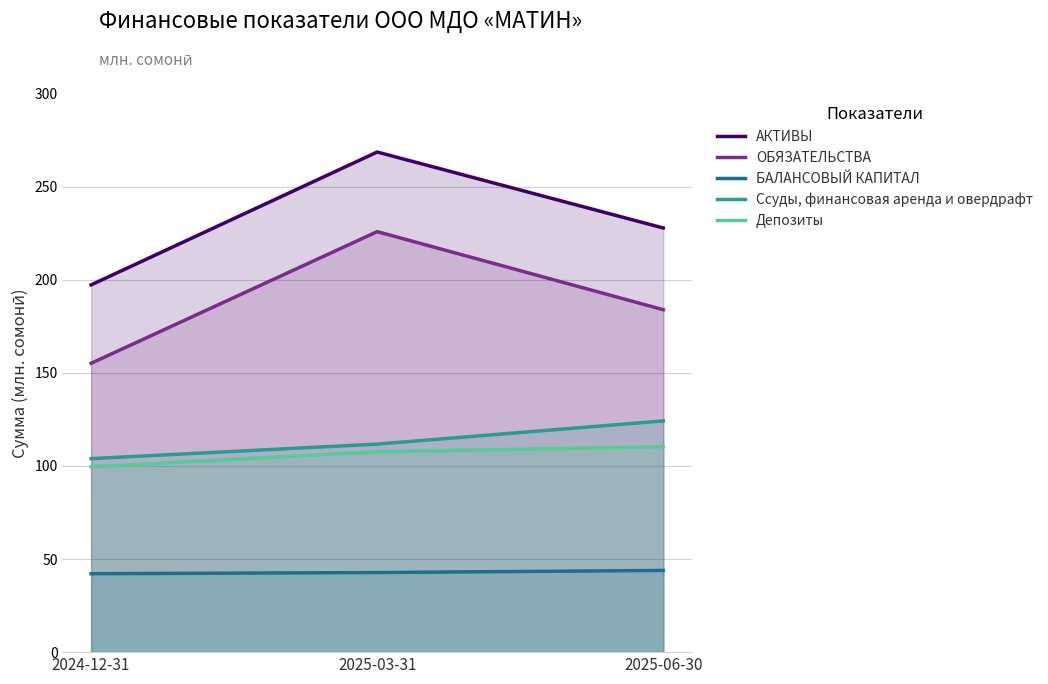

How many series are shown in this chart?

5